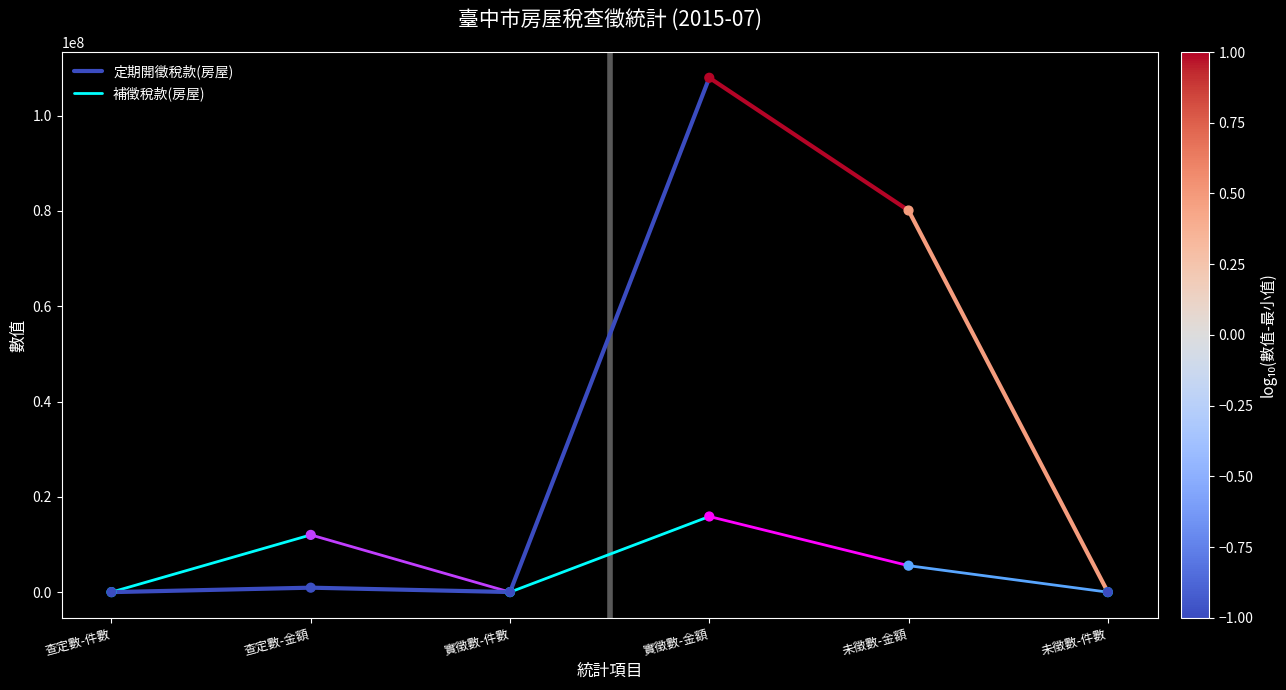

Which series has the largest total across all categories?

補徵稅款(房屋)